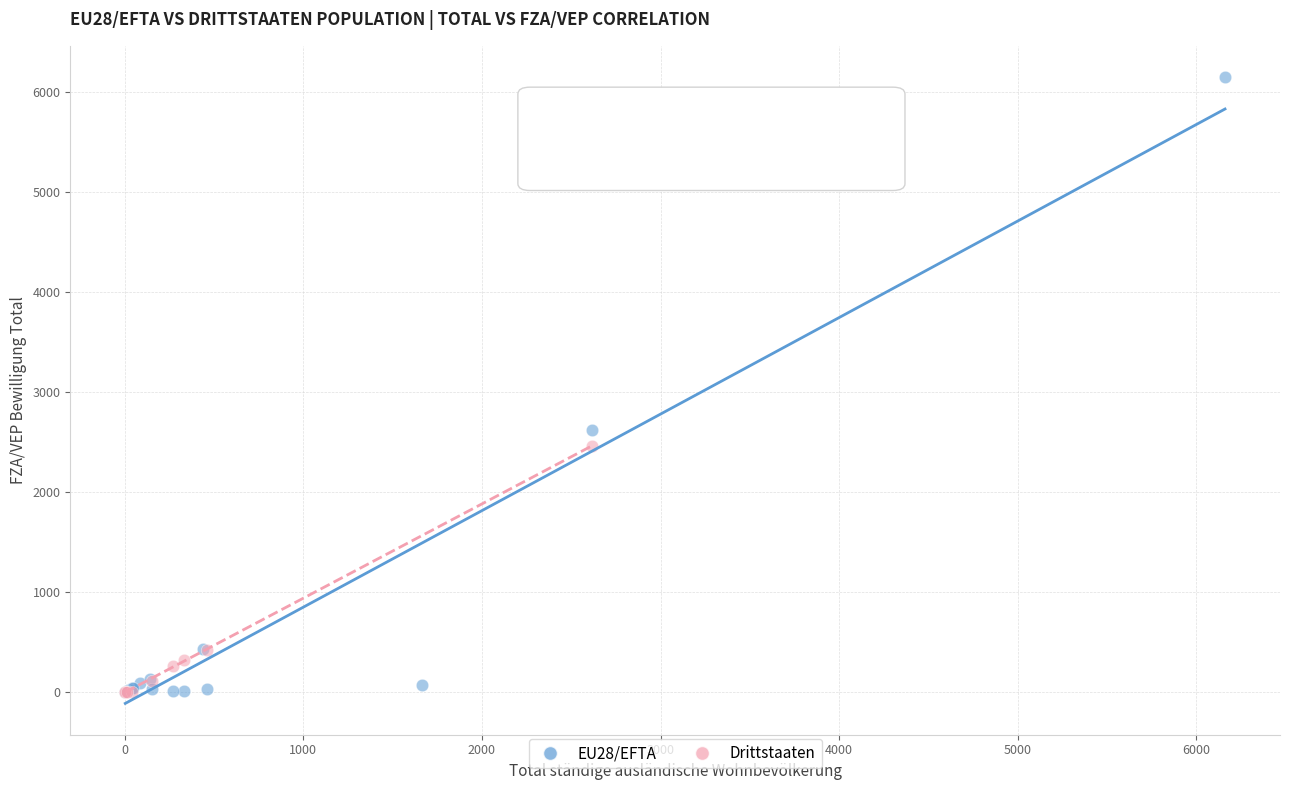

Which series reaches the maximum Y coordinate?

EU28/EFTA